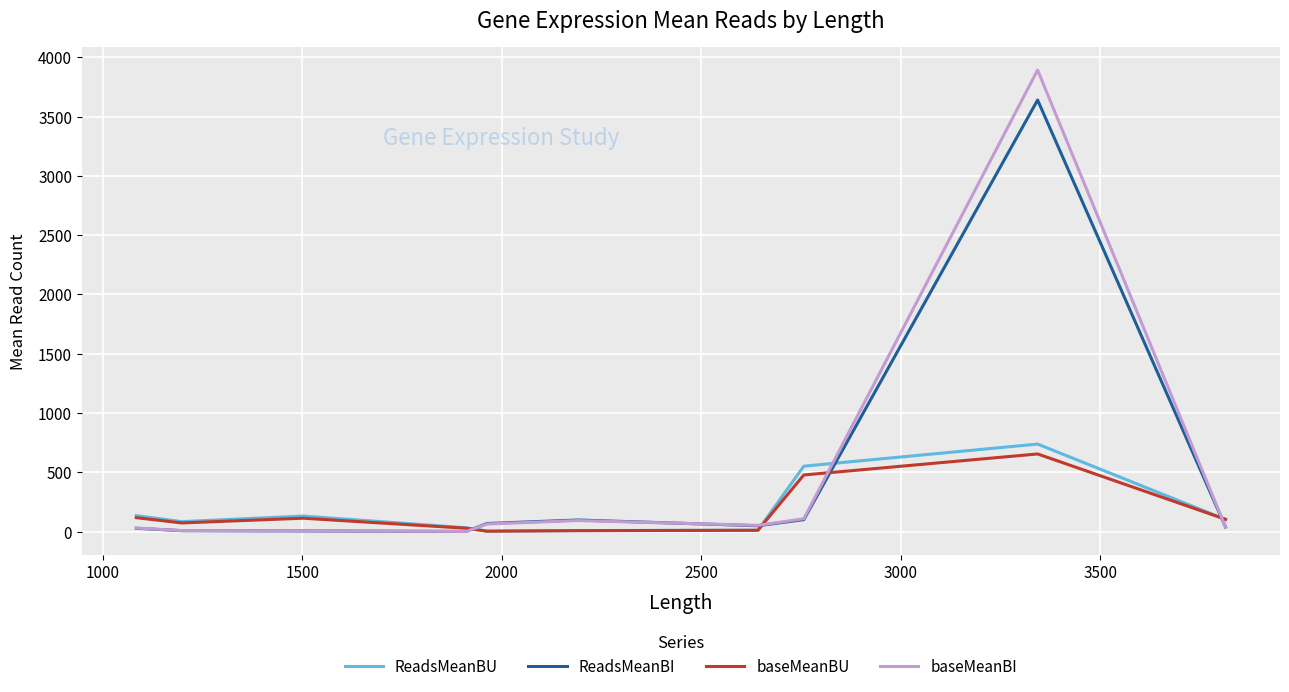

Which series has the widest spread of values?

baseMeanBI